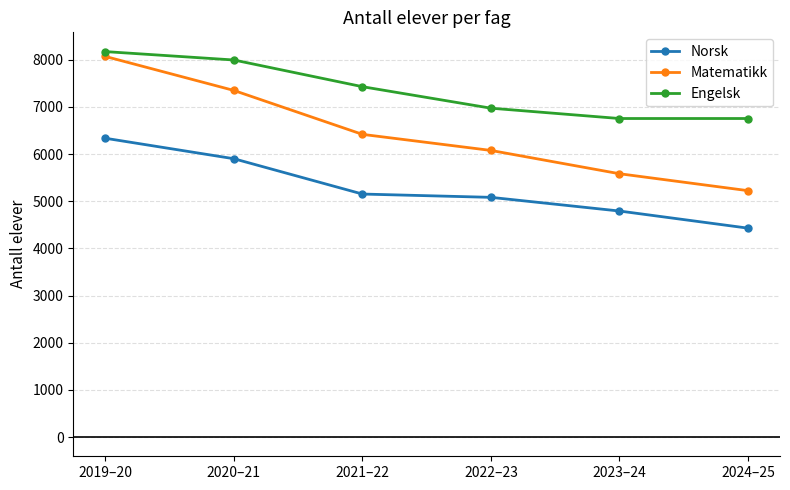

What is the value of the Norsk point at the 4th from the left?

5083